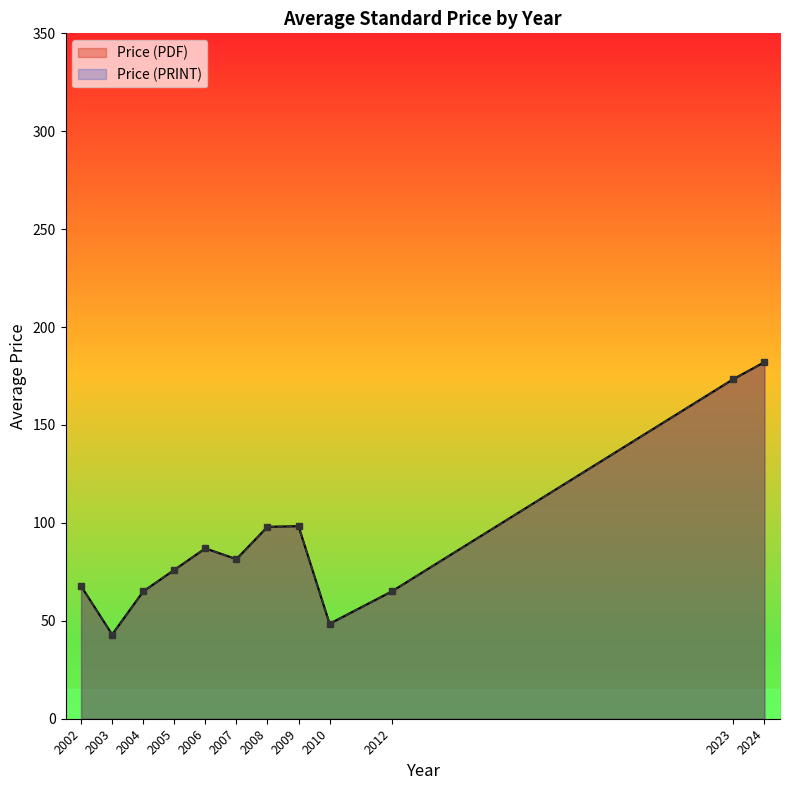

True or false: Price (PRINT) has more than 2 points higher than both neighbors.

False